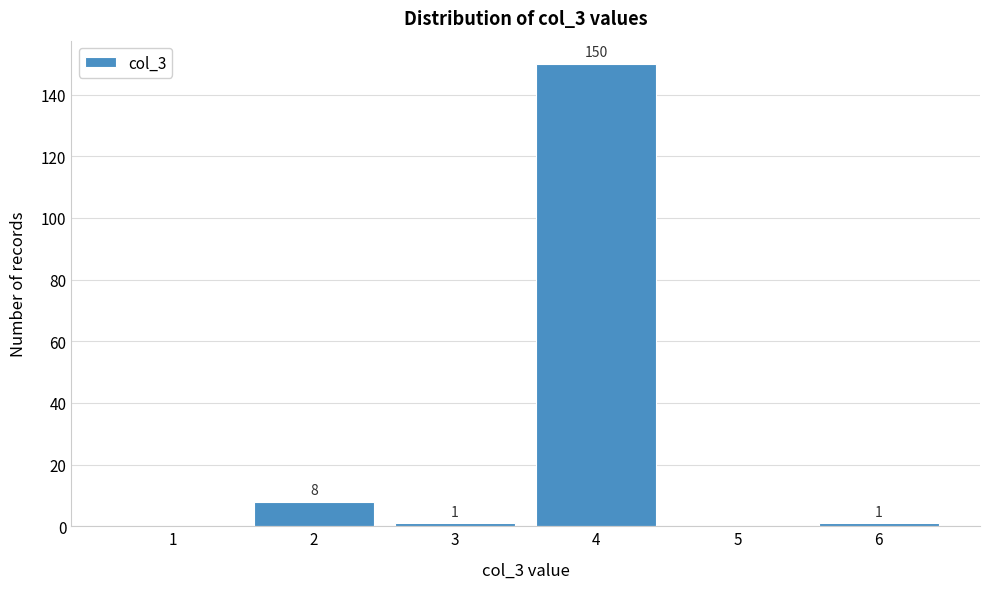

Reading right to left, transcribe all the data shown in this chart.

6=1	5=0	4=150	3=1	2=8	1=0